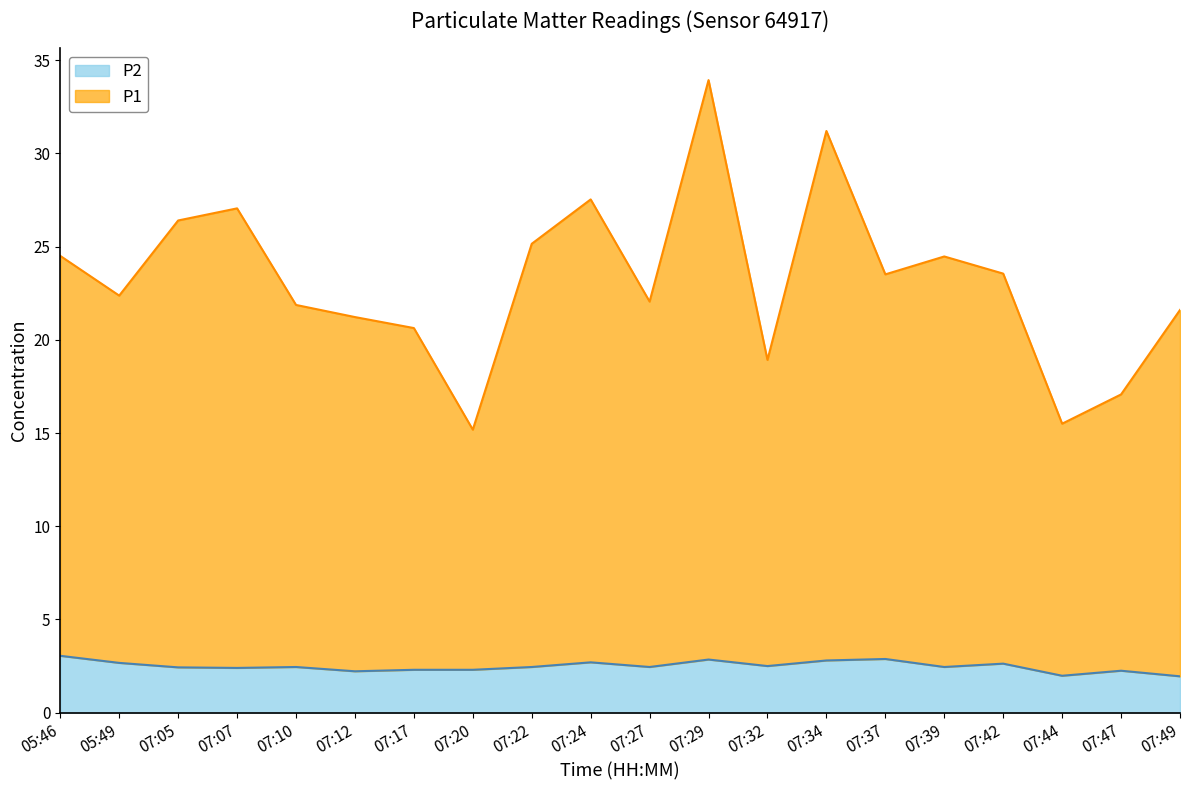

Count the number of categories in the chart.

20